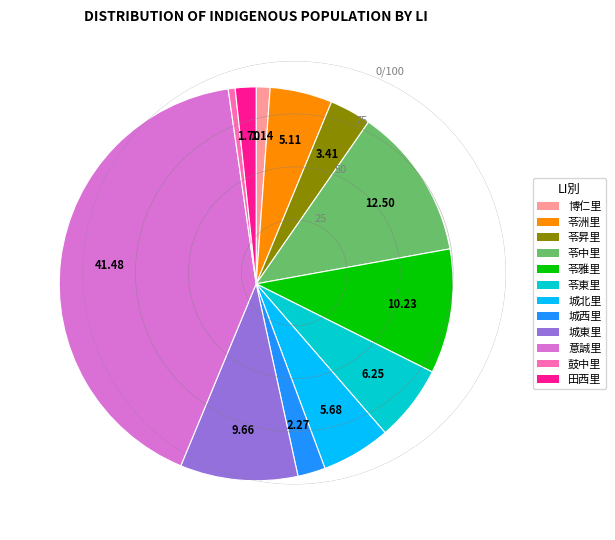

Is it true that 苓中里 is 12% of the pie?

True